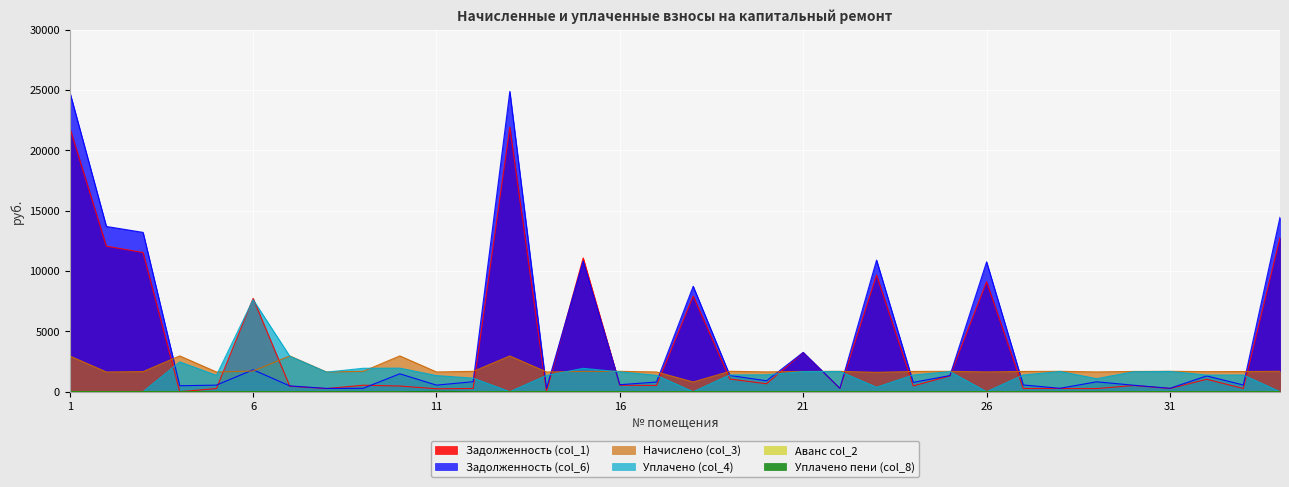

Which series has the largest range (max minus min)?

Задолженность (col_6)